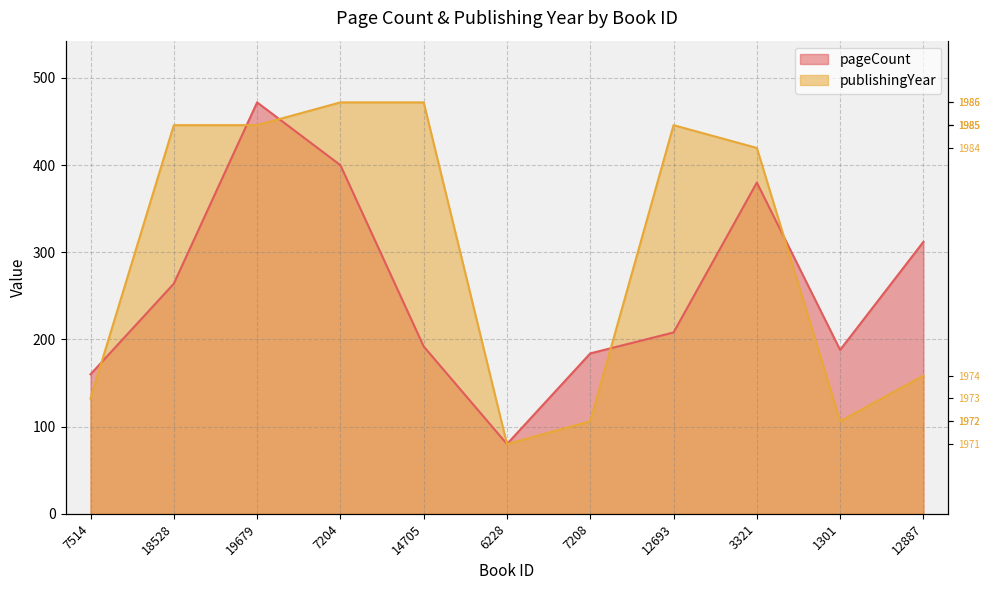

Between 14705 and 12693, which series saw the biggest shift?

publishingYear